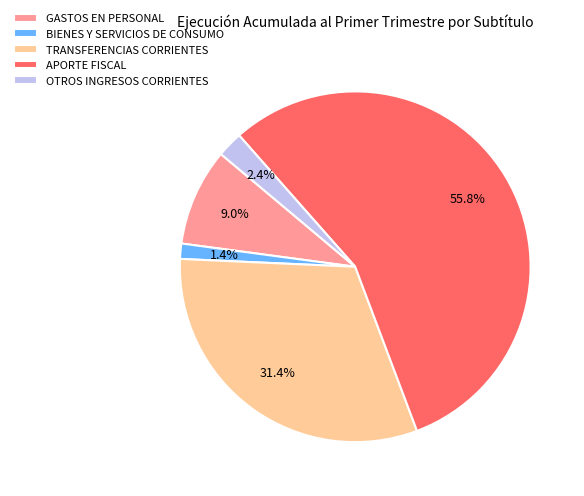

Is it true that TRANSFERENCIAS CORRIENTES is 22% of the pie?

False